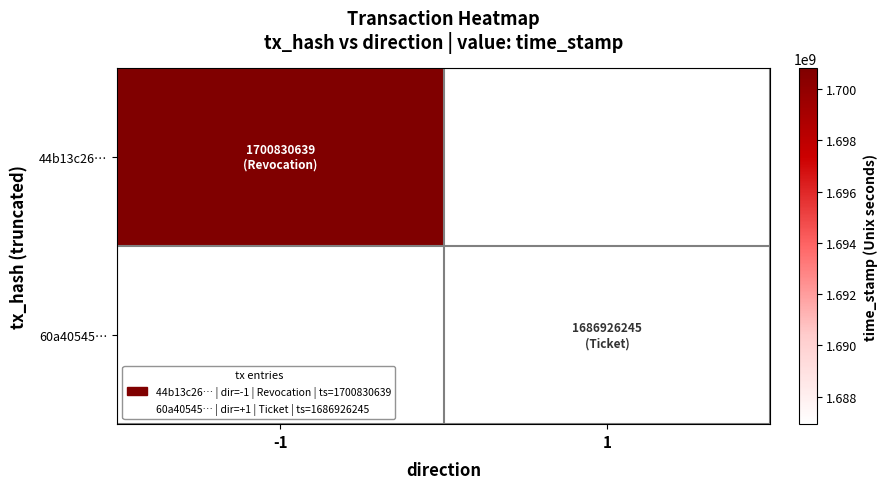

The 44b13c26… series shows 872464983.3 at -1. True or false?

False